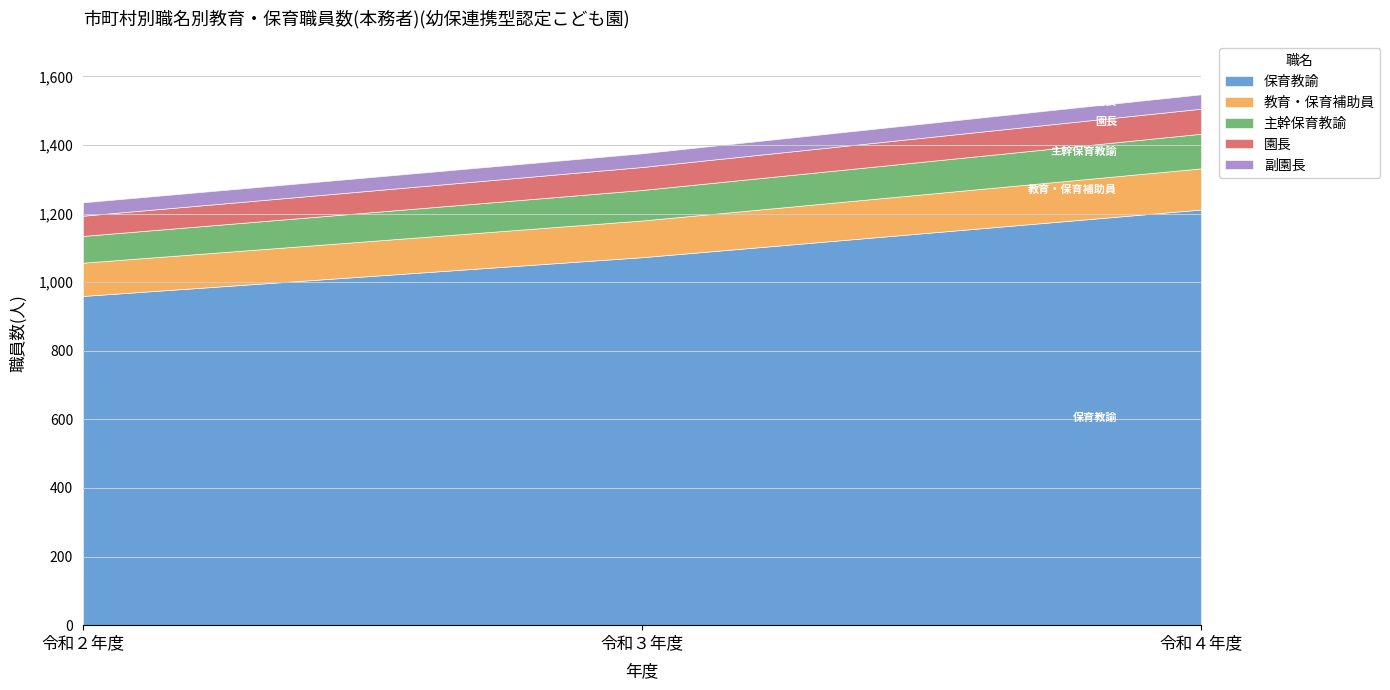

What is the average value of the 教育・保育補助員 series?

108